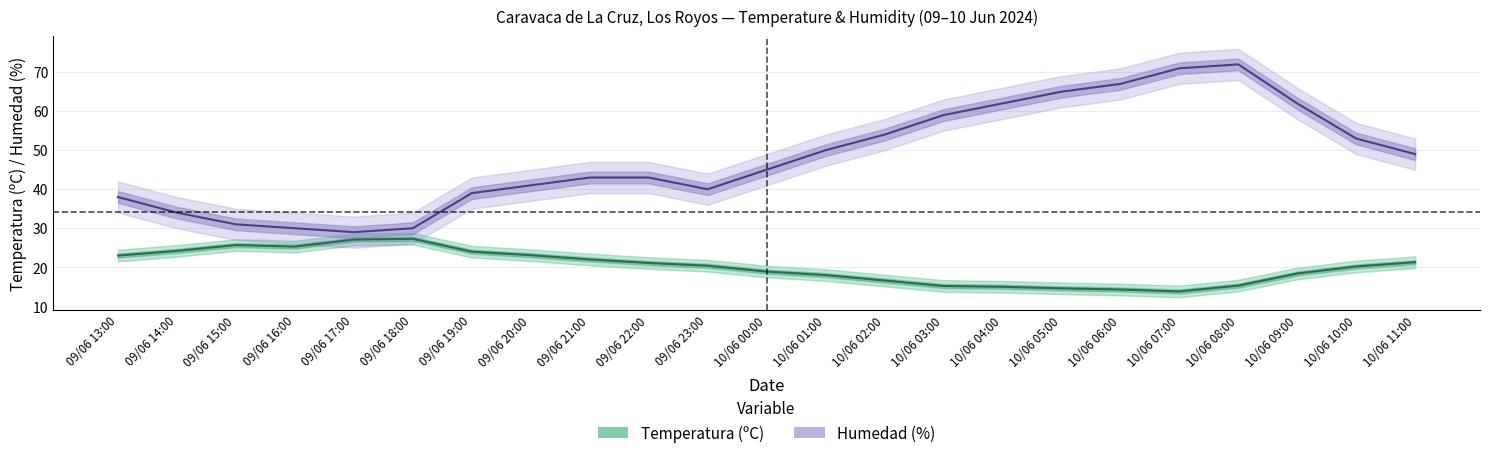

What is the maximum value for Temperatura (ºC)?

27.3